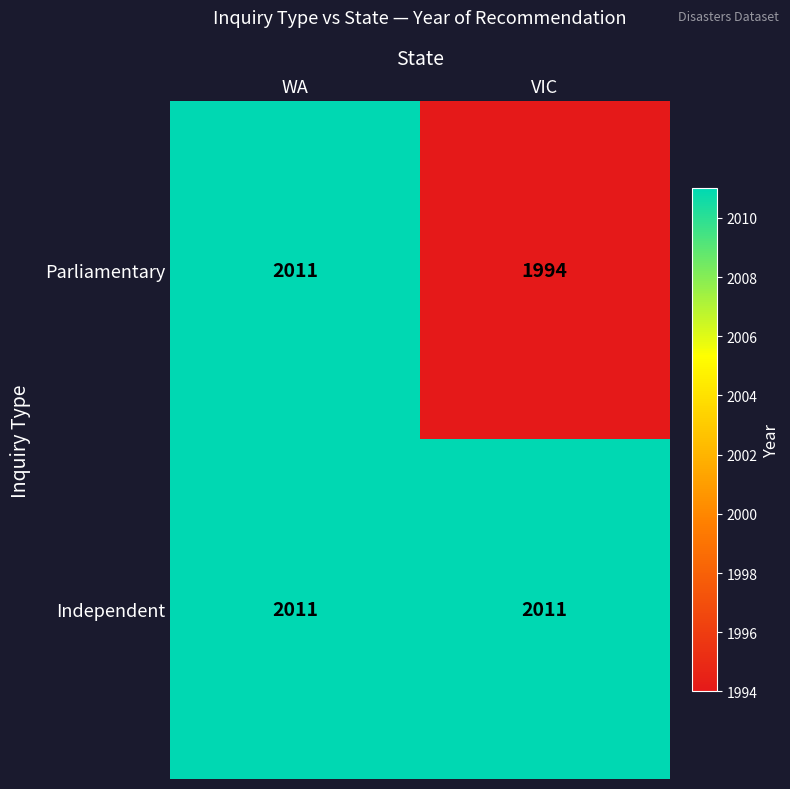

Reading left to right, transcribe all the data shown in this chart.

Parliamentary: 2011	1994
Independent: 2011	2011